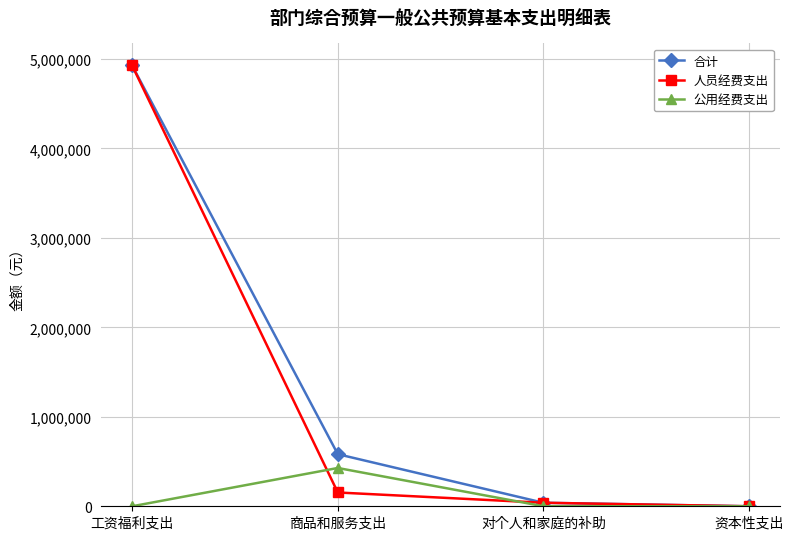

True or false: 合计 has more than 1 points higher than both neighbors.

False